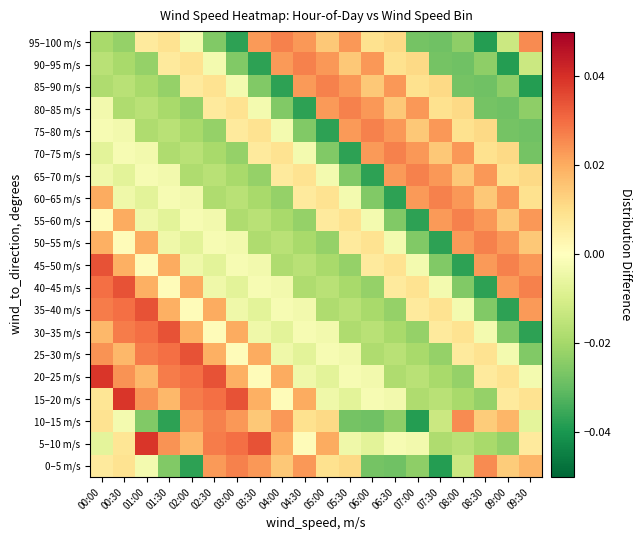

Rank the series at 03:30 from lowest to highest value.

90–95 m/s, 85–90 m/s, 65–70 m/s, 60–65 m/s, 50–55 m/s, 55–60 m/s, 35–40 m/s, 30–35 m/s, 45–50 m/s, 80–85 m/s, 40–45 m/s, 20–25 m/s, 70–75 m/s, 75–80 m/s, 10–15 m/s, 15–20 m/s, 25–30 m/s, 95–100 m/s, 0–5 m/s, 5–10 m/s